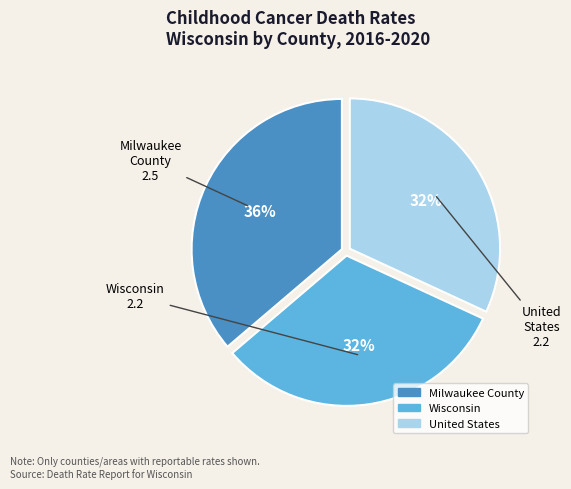

Which category has the biggest portion of the pie?

Milwaukee County